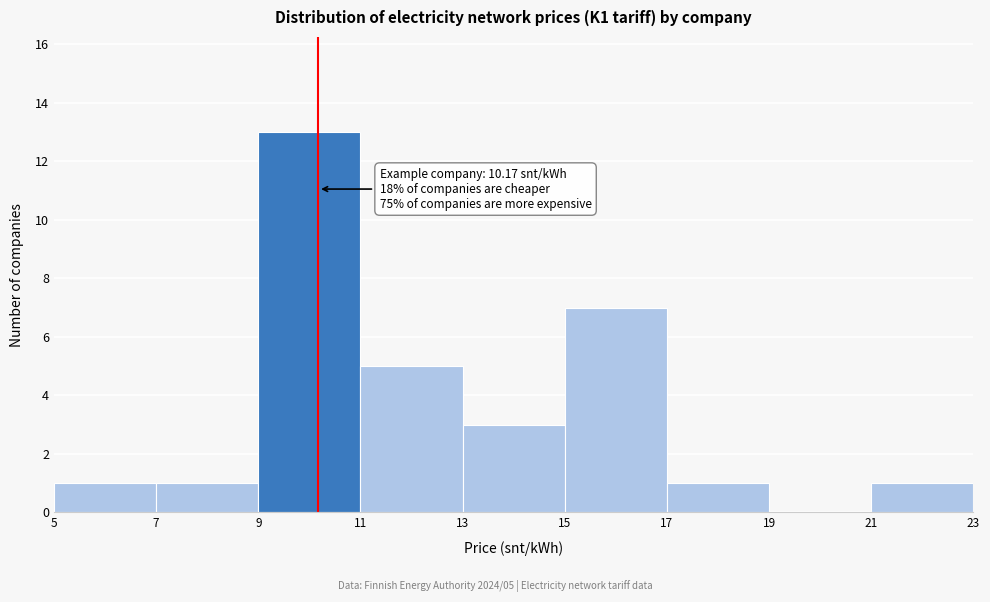

Over which range of the x-axis is the bar tallest?

9 to 11